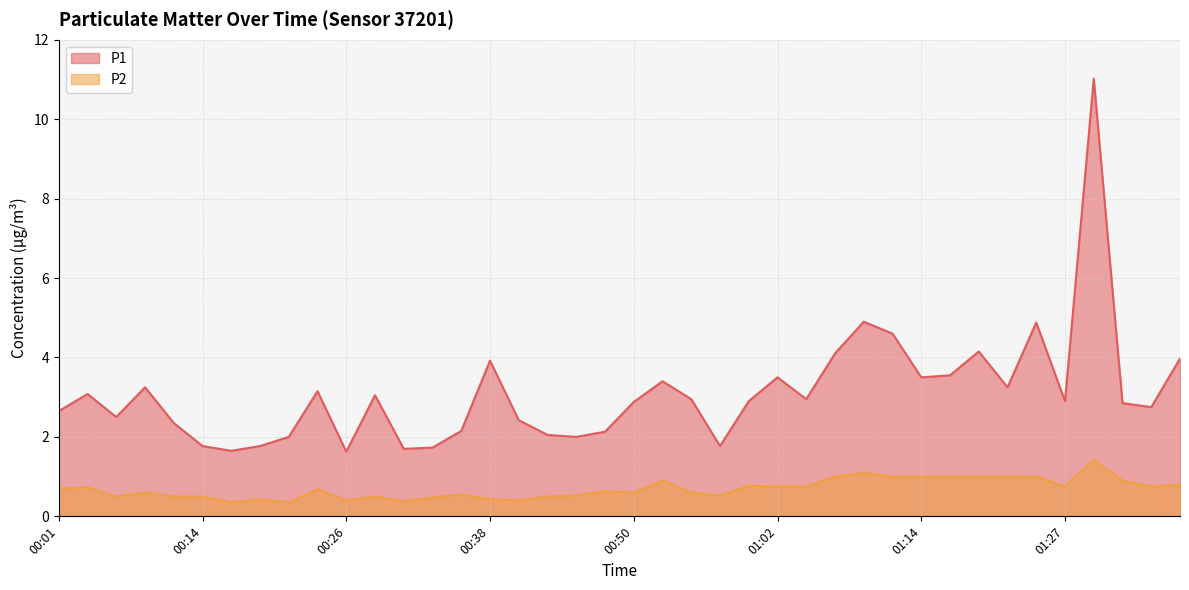

Which series changed the most between 00:11 and 00:35?

P1